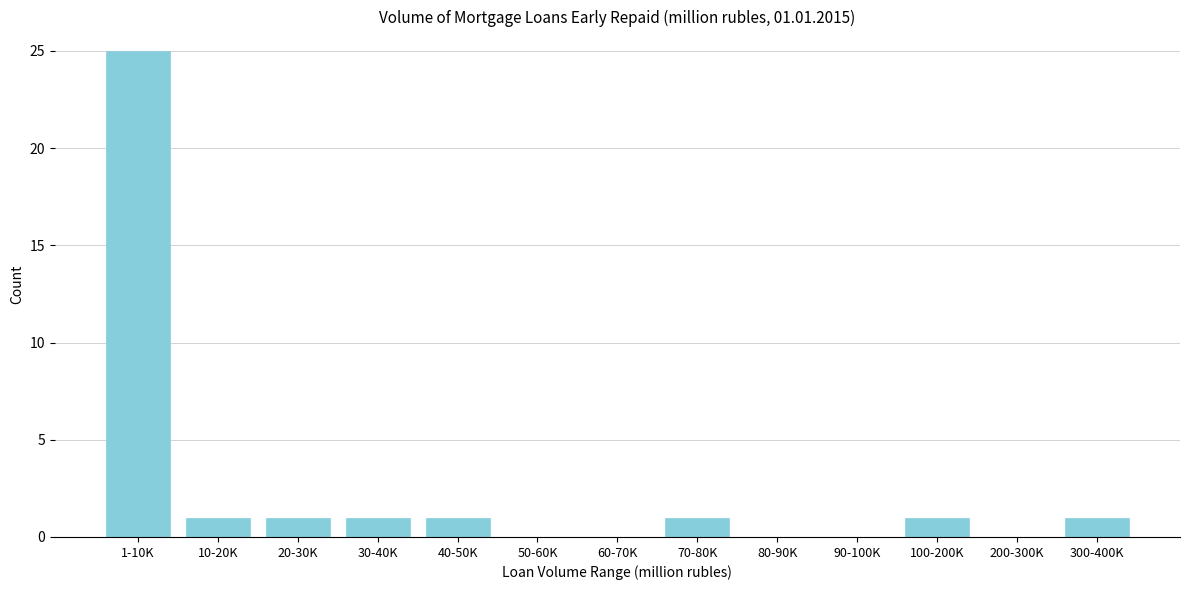

Reading left to right, transcribe all the data shown in this chart.

1-10K=25	10-20K=1	20-30K=1	30-40K=1	40-50K=1	50-60K=0	60-70K=0	70-80K=1	80-90K=0	90-100K=0	100-200K=1	200-300K=0	300-400K=1